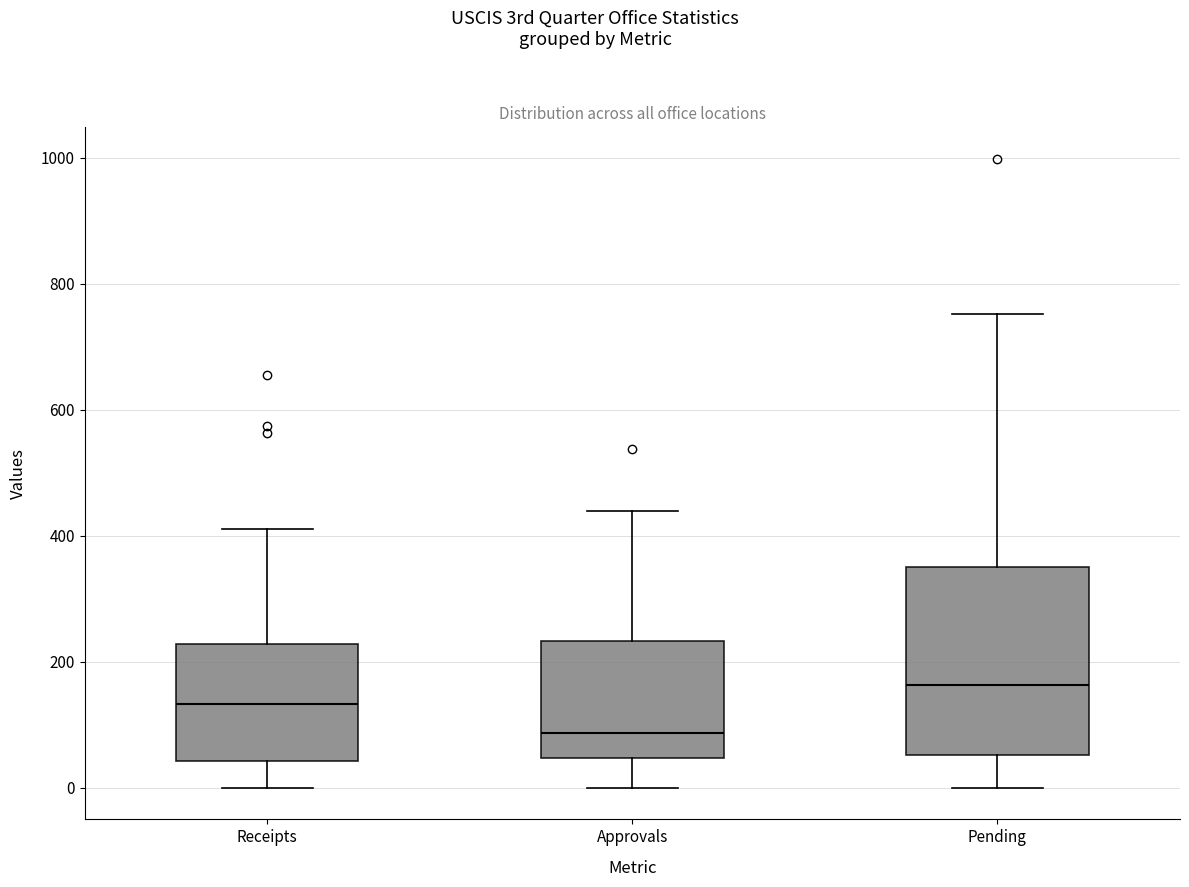

Reading left to right, read every box against the y-axis: the position of its median line, the range the box covers, and the ends of its whiskers. The values are not printed on the chart, so give them approximately, as read against the axis.

Receipts: median 140, box 40 to 220, whiskers 0 to 420
Approvals: median 80, box 40 to 240, whiskers 0 to 440
Pending: median 160, box 60 to 360, whiskers 0 to 760